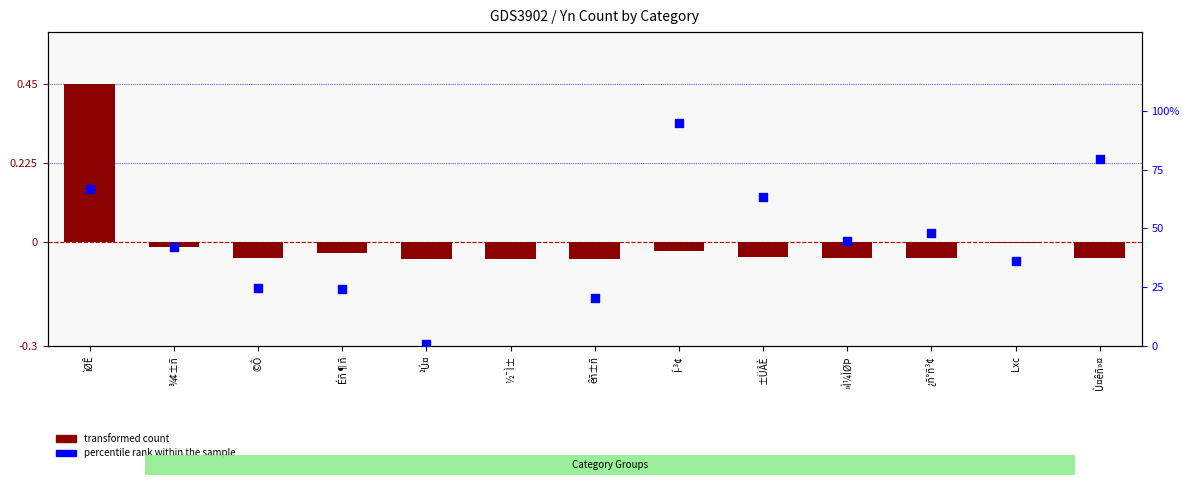

Which series reaches the maximum Y coordinate?

percentile rank within the sample